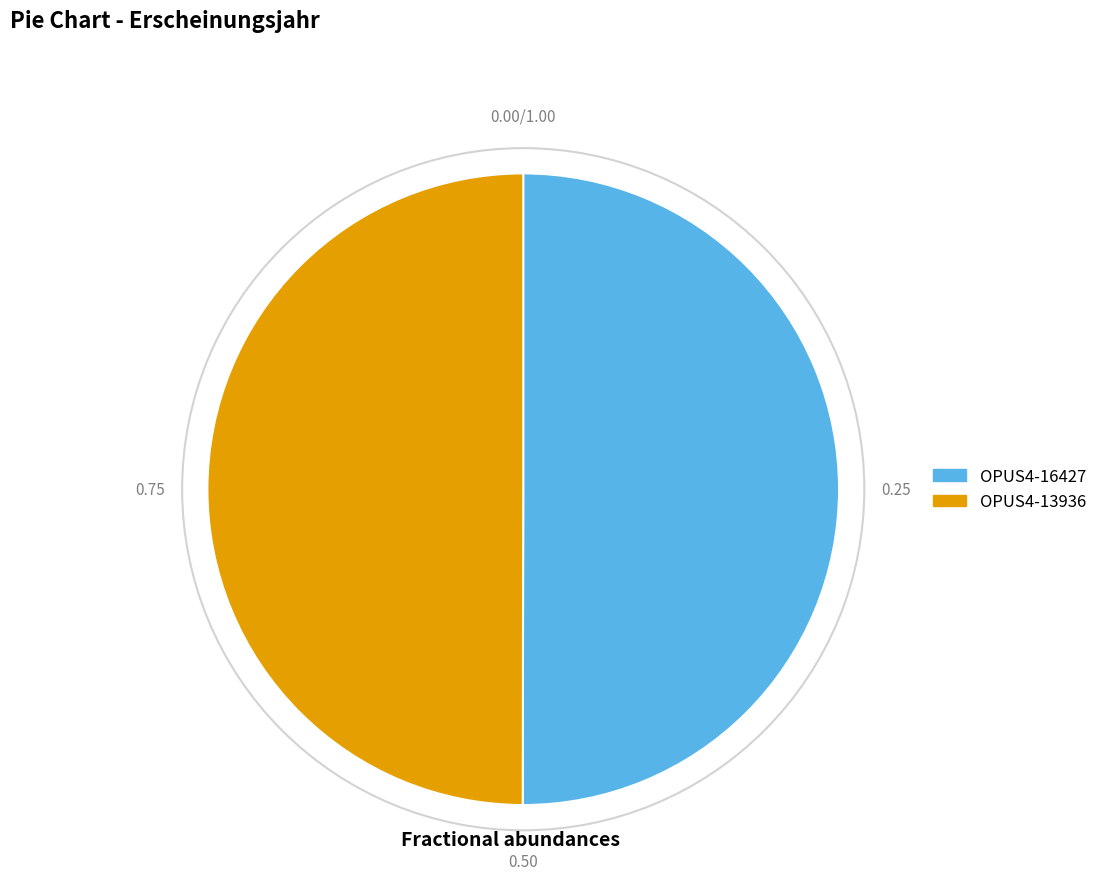

What is the ratio of the value at OPUS4-13936 to the value at OPUS4-16427?

1.0